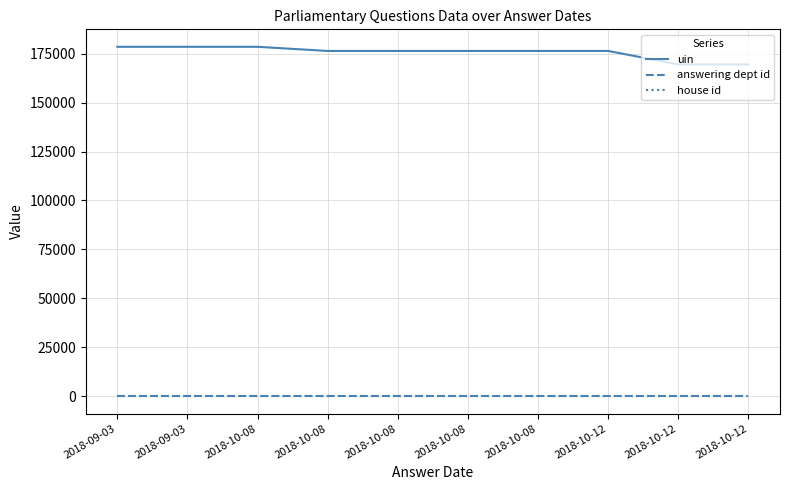

Is the value of house id at 2018-09-03 greater than the value of answering dept id at 2018-09-03?

No